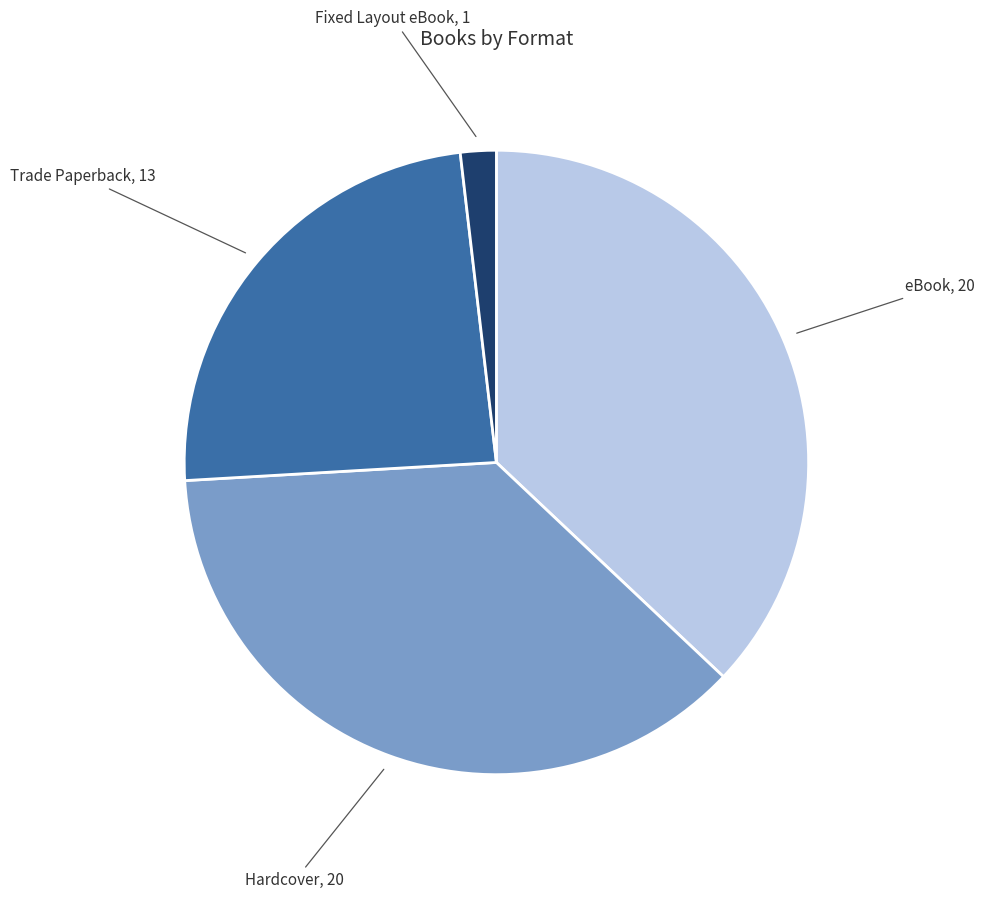

Count the number of slices in the pie.

4